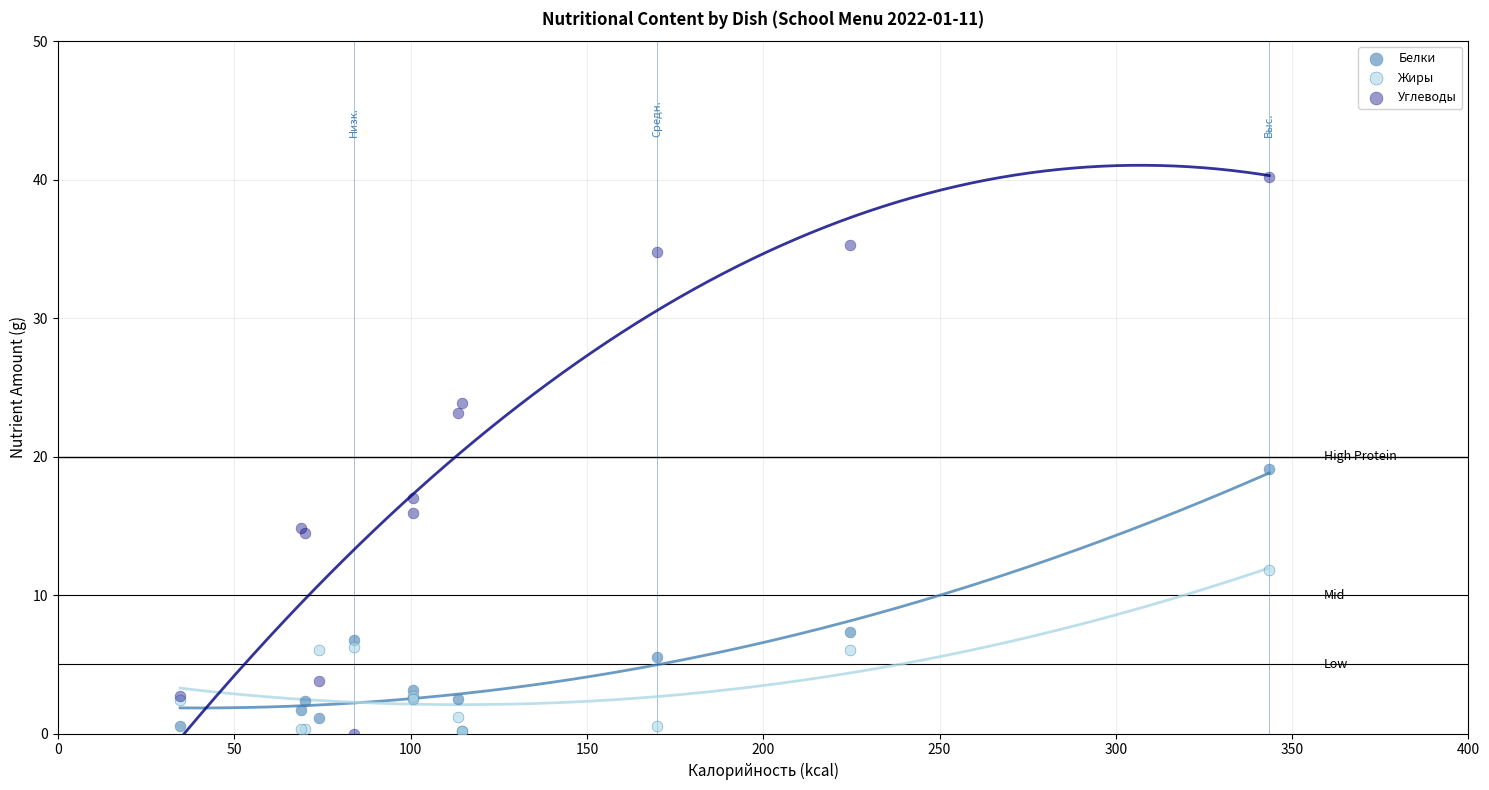

Which series has the widest spread of Y values?

Углеводы